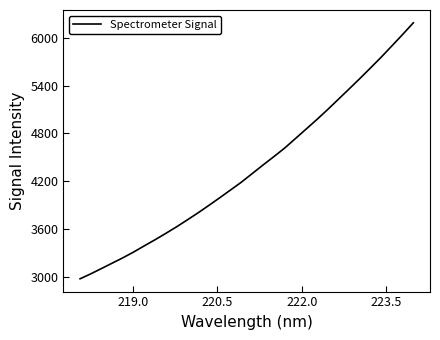

What is the minimum value shown in the chart?

2973.8